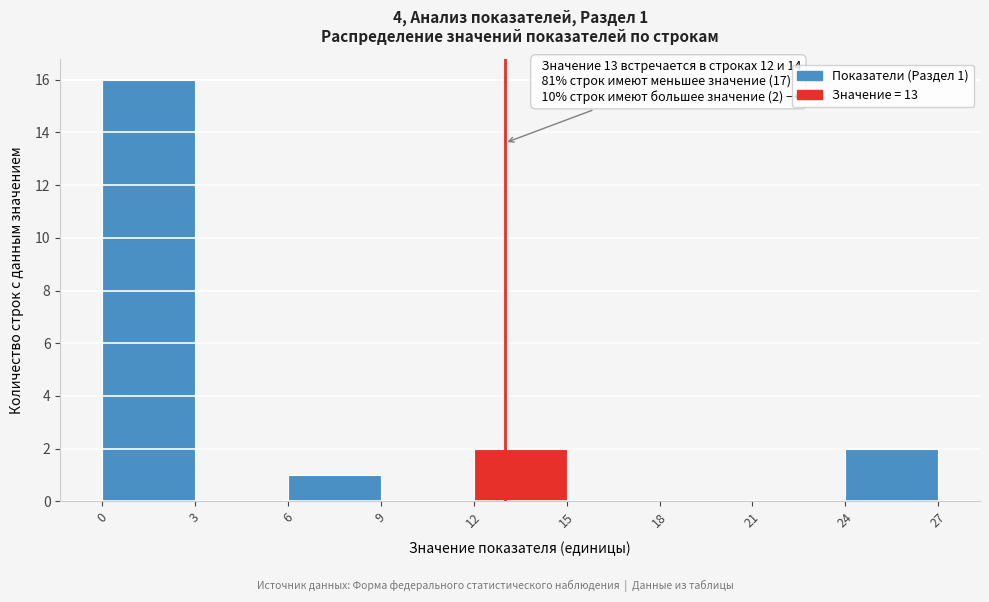

Over which range of the x-axis is the bar tallest?

0 to 3